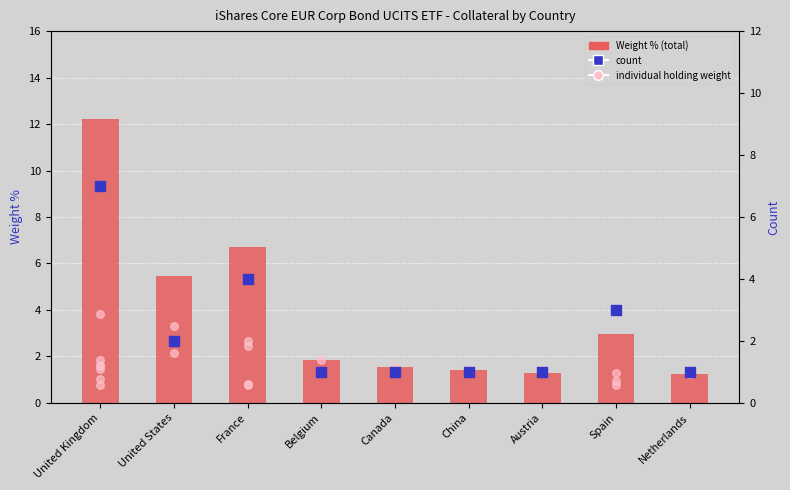

What is the total value across all series at Spain?

6.0